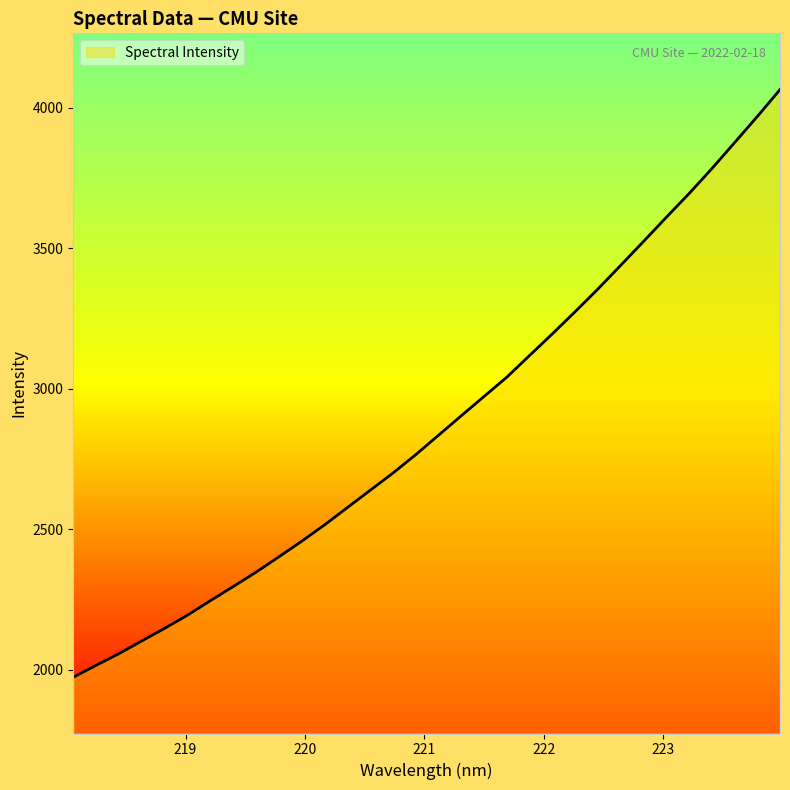

What is the difference between the maximum and minimum values?

2090.2